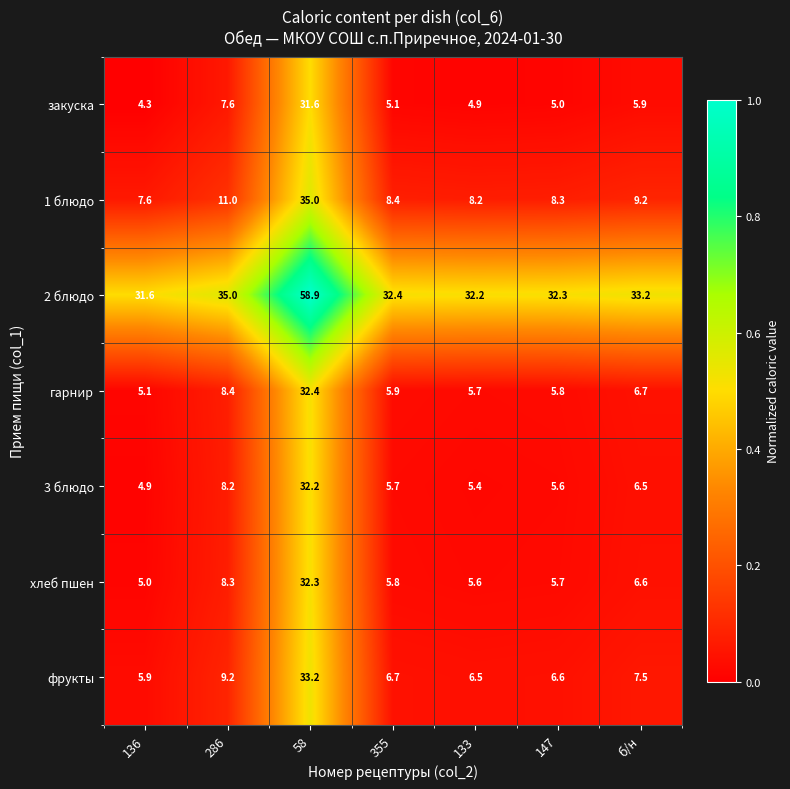

Which series has the largest range (max minus min)?

1 блюдо